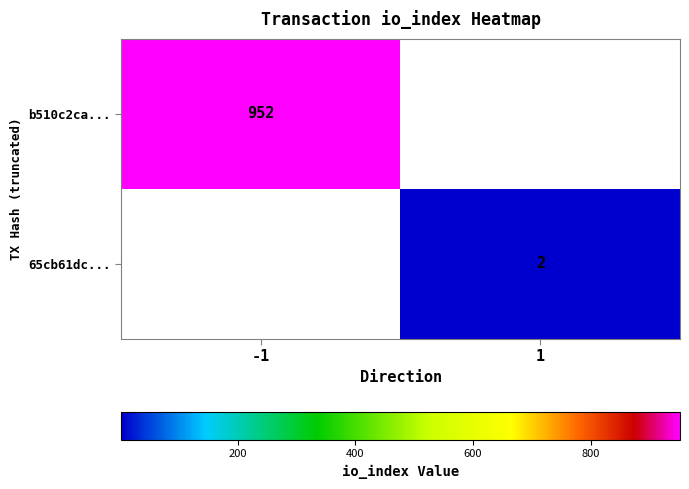

What is the greatest value displayed?

952.0